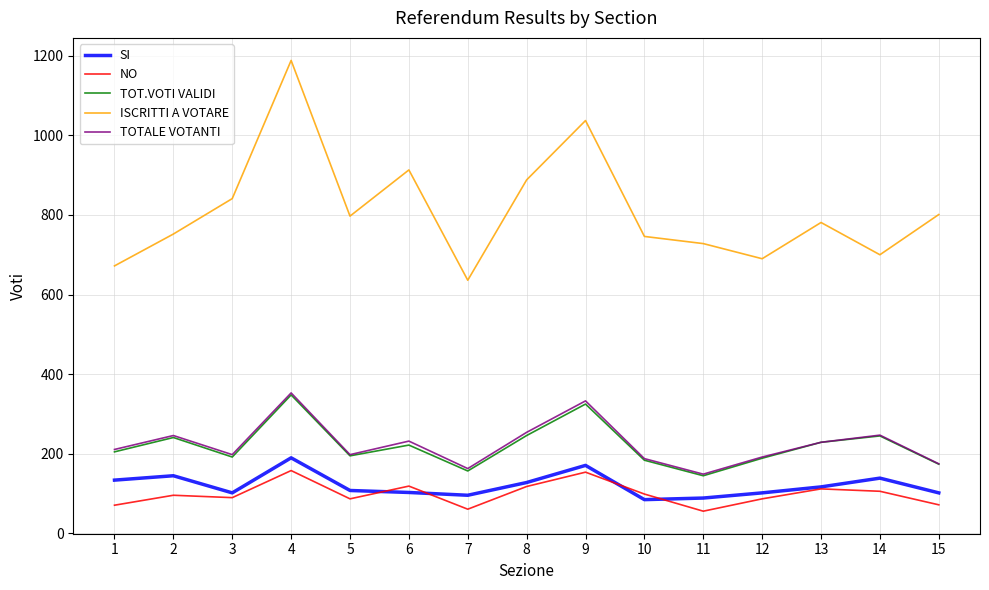

True or false: TOTALE VOTANTI has a value of 163 at 7.

True